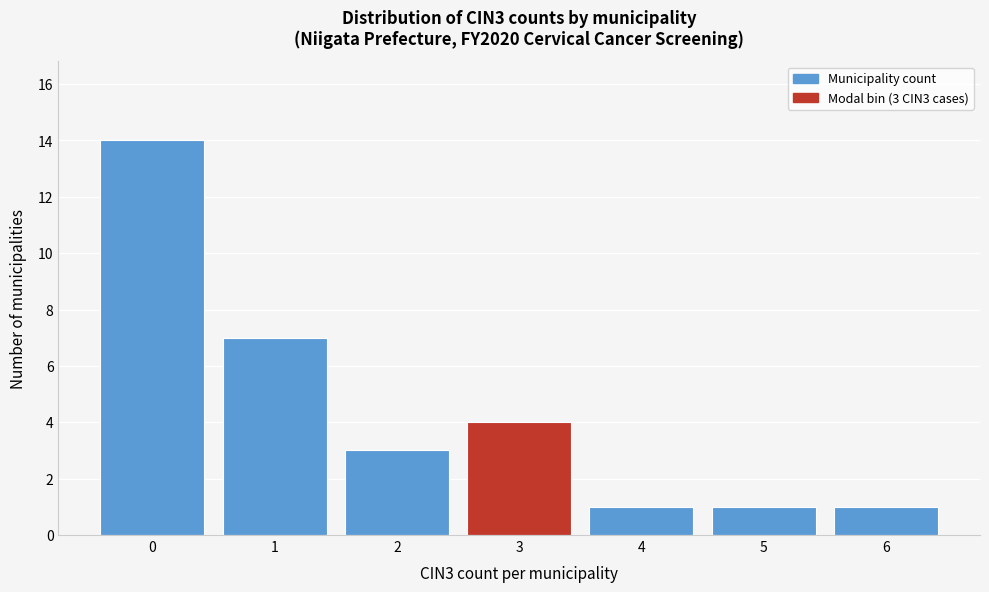

Reading left to right, extract all data points from this chart.

14	7	3	4	1	1	1